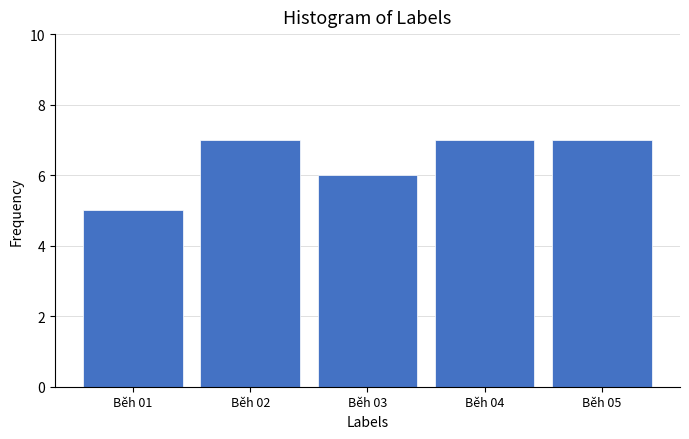

Reading right to left, what are all the values shown in this chart?

Běh 05=7	Běh 04=7	Běh 03=6	Běh 02=7	Běh 01=5